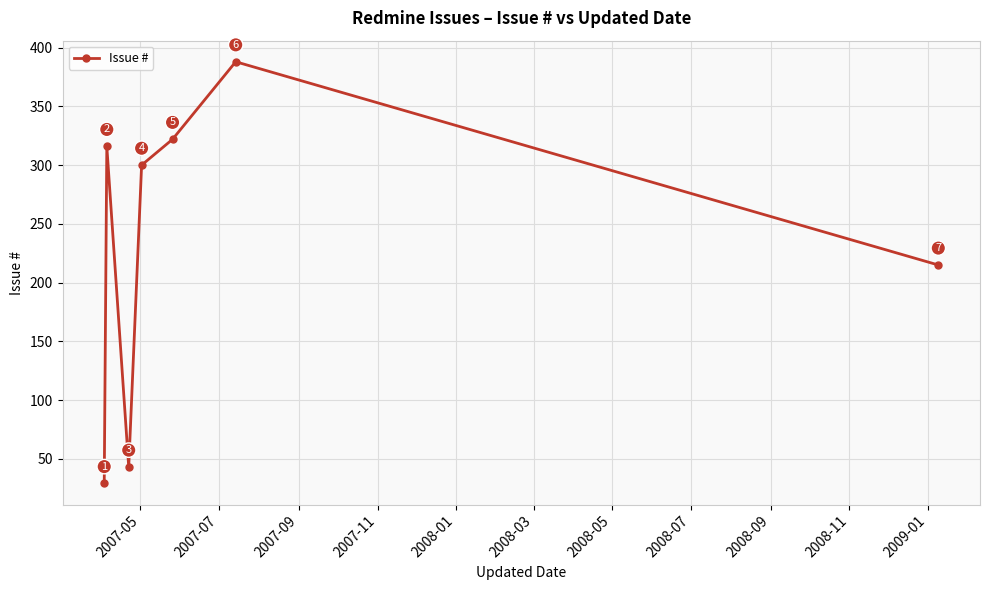

What is the greatest value displayed?

388